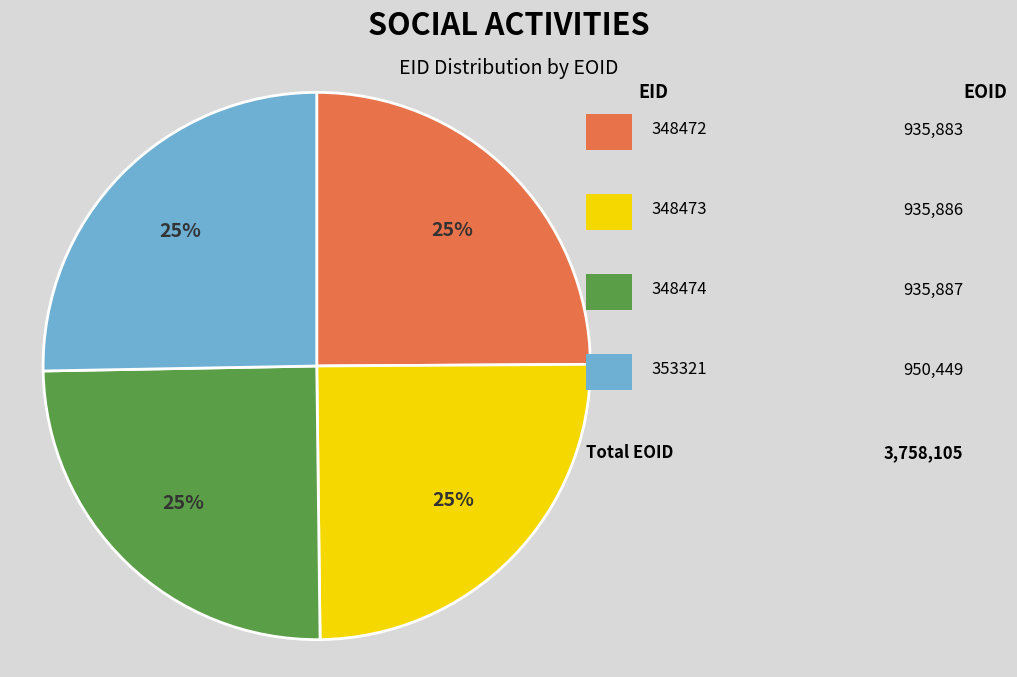

Does any single category account for the majority?

No